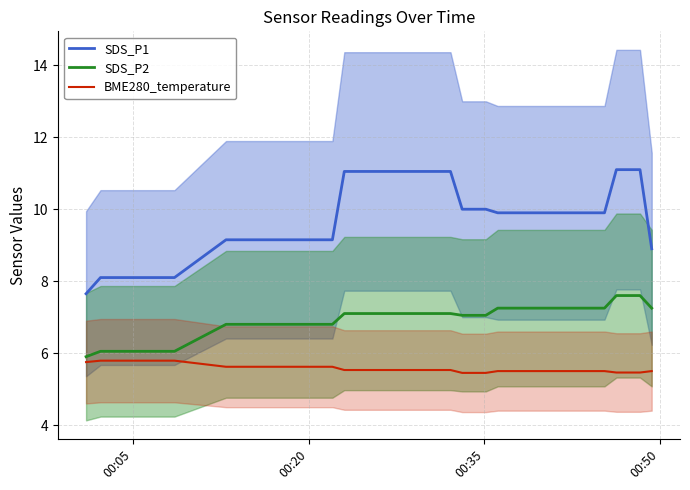

What is the maximum value for SDS_P1?

11.1